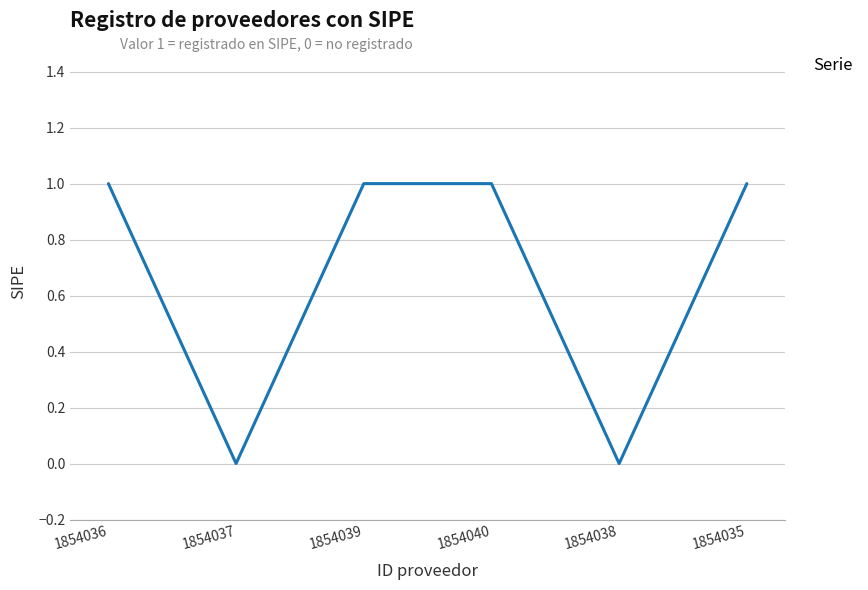

What position from the right is 1854038?

2